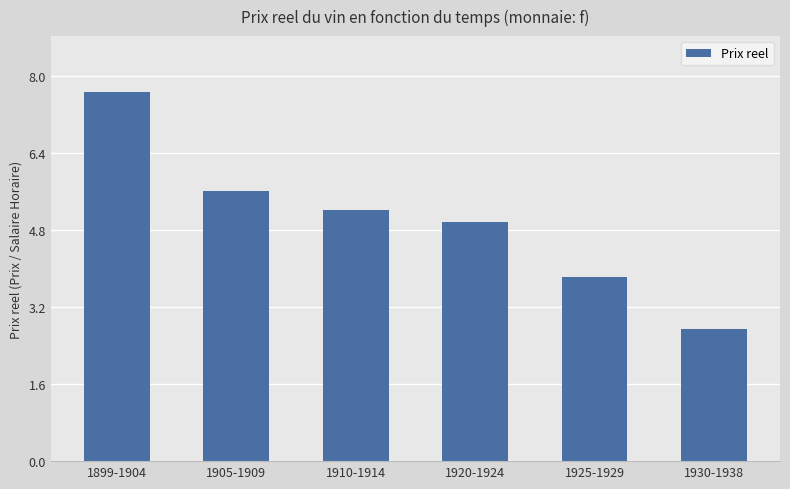

Where is the data nearest to the value 5?

1920-1924